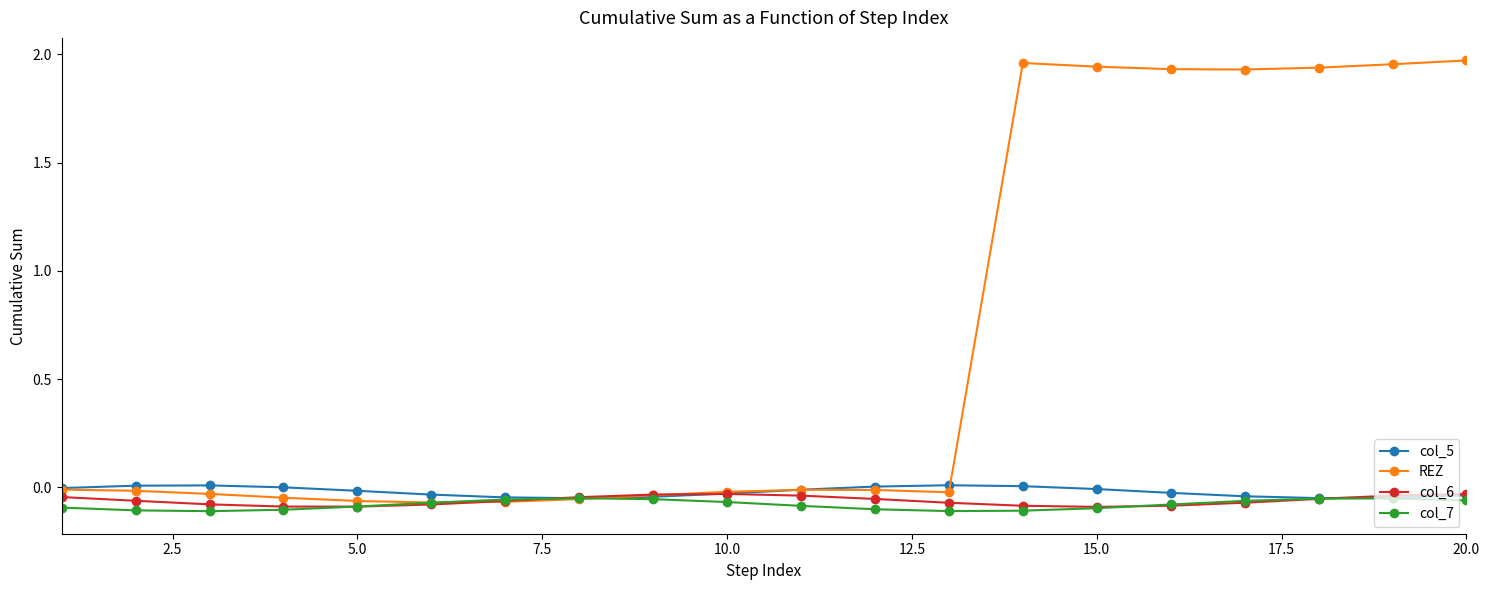

Which series has the largest total across all categories?

REZ